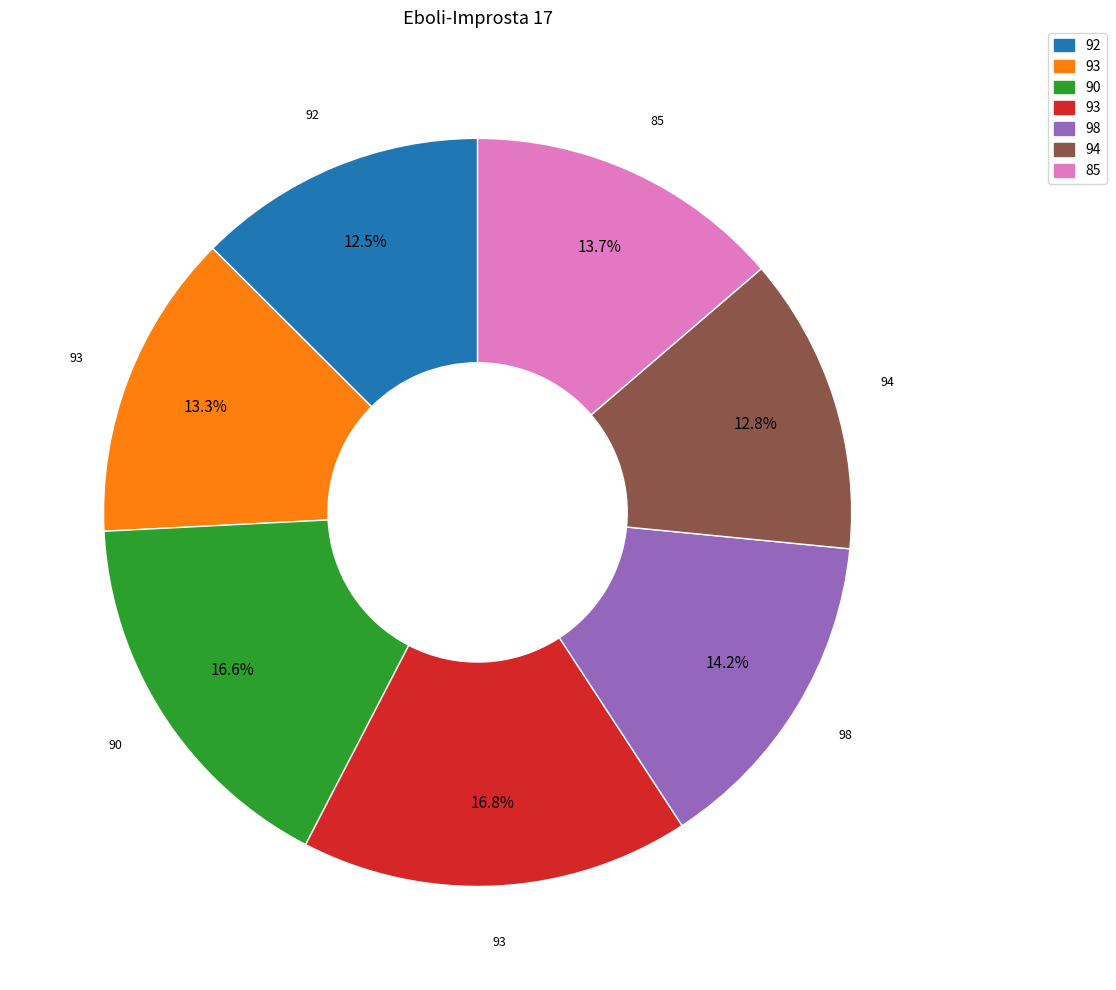

Is there any slice that represents more than half of the pie?

No